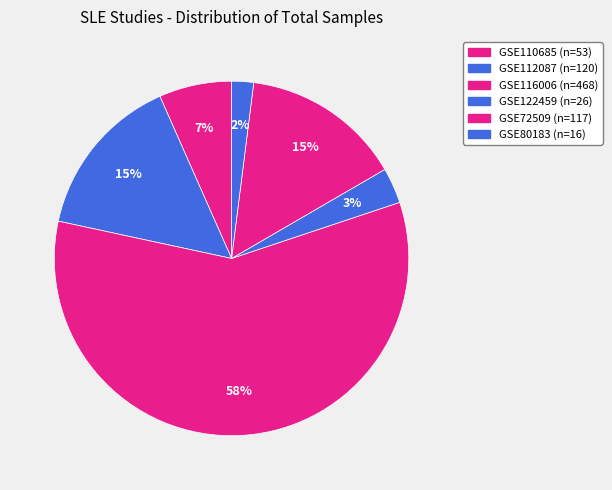

To the nearest percent, what is the difference between the GSE80183 and GSE110685 slice percentages?

5%